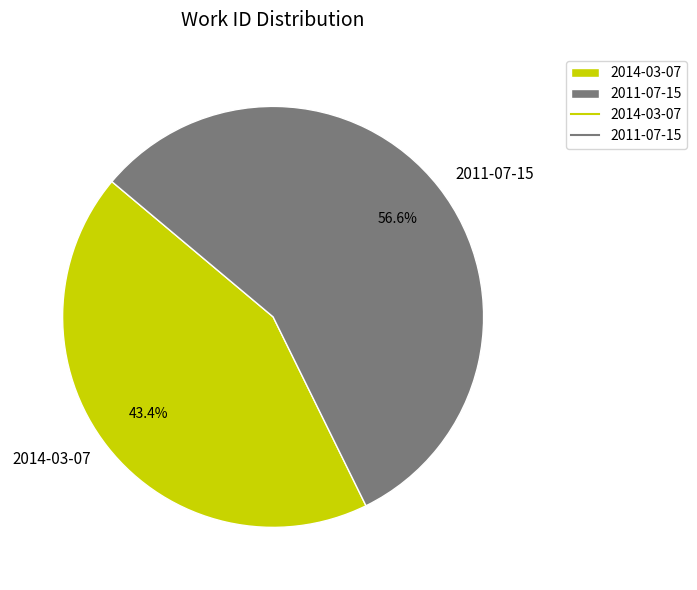

What is the ratio of the value at 2014-03-07 to the value at 2011-07-15?

0.8